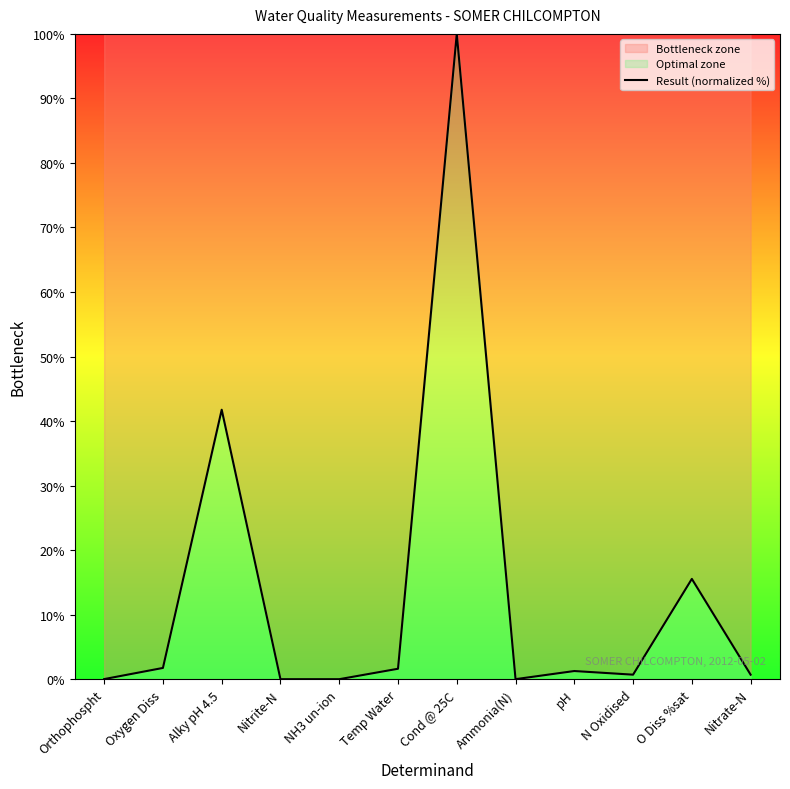

Does the chart have visible grid lines?

No